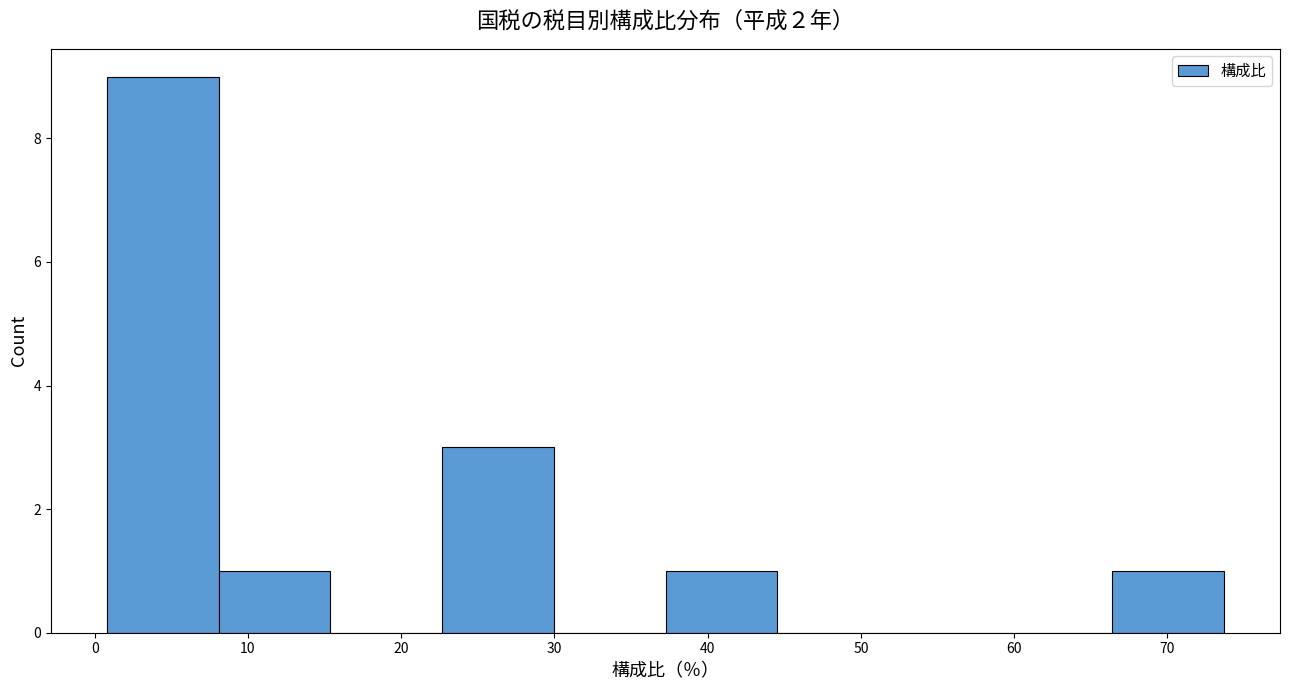

Reading left to right, transcribe this chart: for each bar, give the range it covers on the x-axis and its height. Neither the bar edges nor the heights are printed on the chart, so give them approximately, as read against the axes.

1 to 8: 9
8 to 15: 1
15 to 23: 0
23 to 30: 3
30 to 37: 0
37 to 45: 1
45 to 52: 0
52 to 59: 0
59 to 66: 0
66 to 74: 1